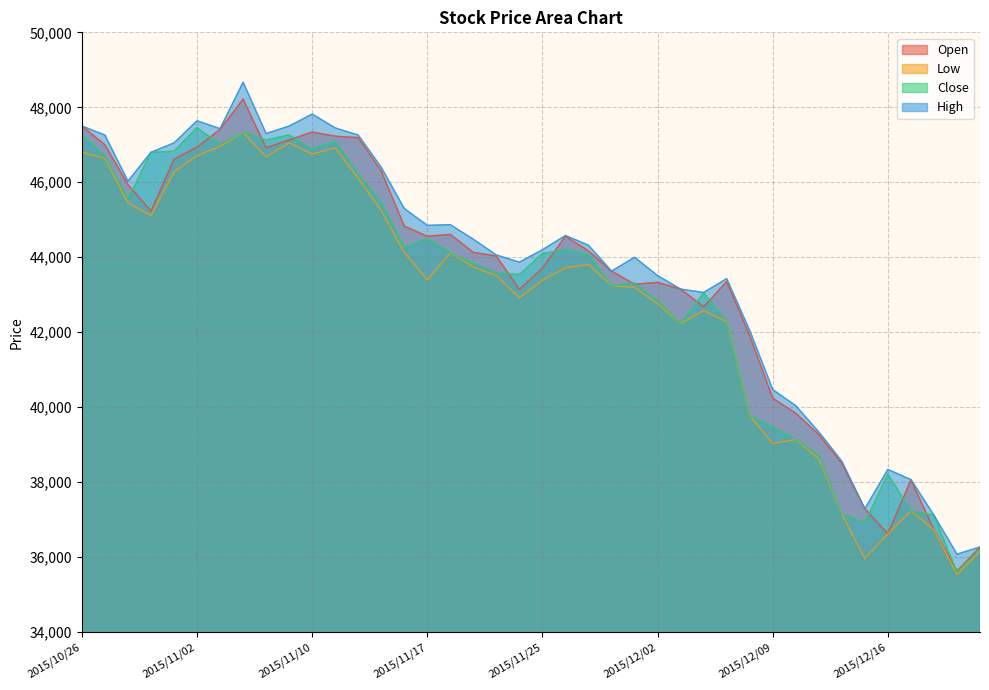

What position from the right is 2015/11/05?

33